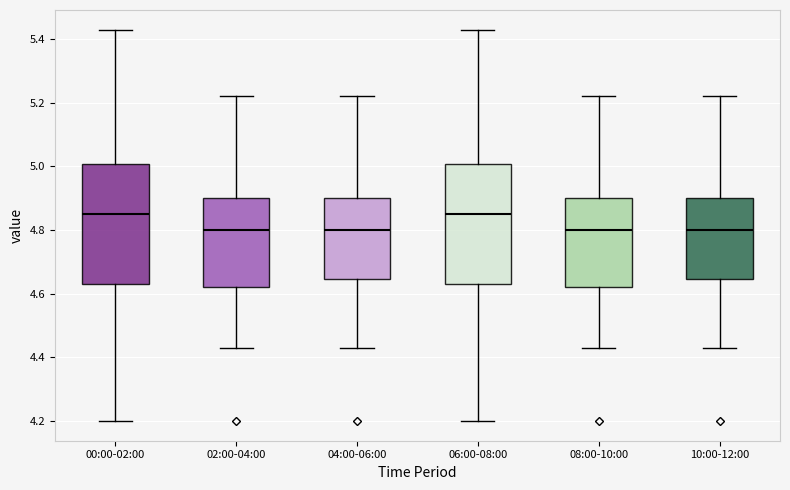

Where does the upper whisker of the box for 10:00-12:00 end on the y-axis? The values are not printed on the chart, so give them approximately, as read against the axis.

5.22